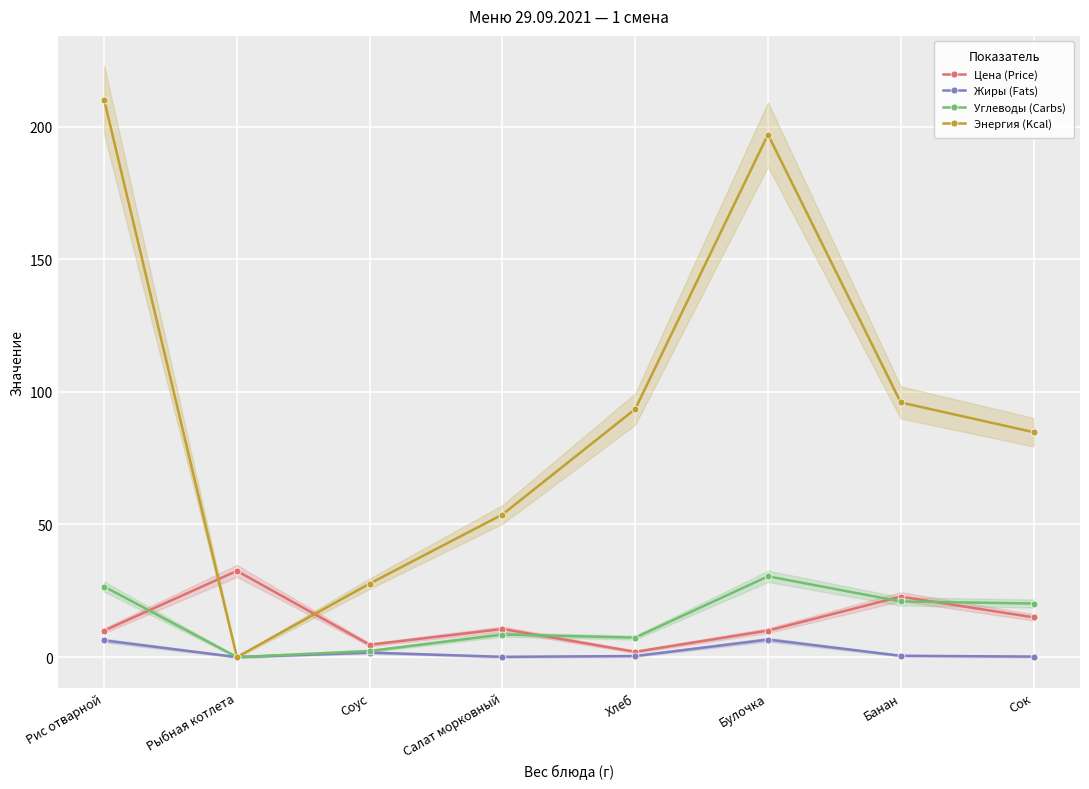

True or false: Энергия (Kcal) has more than 1 points higher than both neighbors.

False